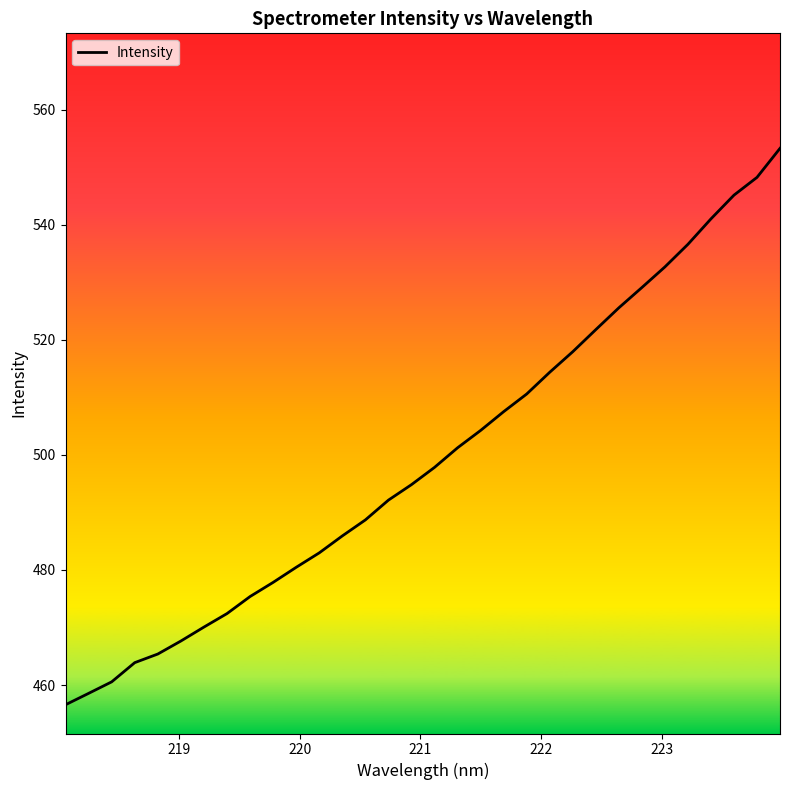

What is the difference between the maximum and minimum values?

96.7